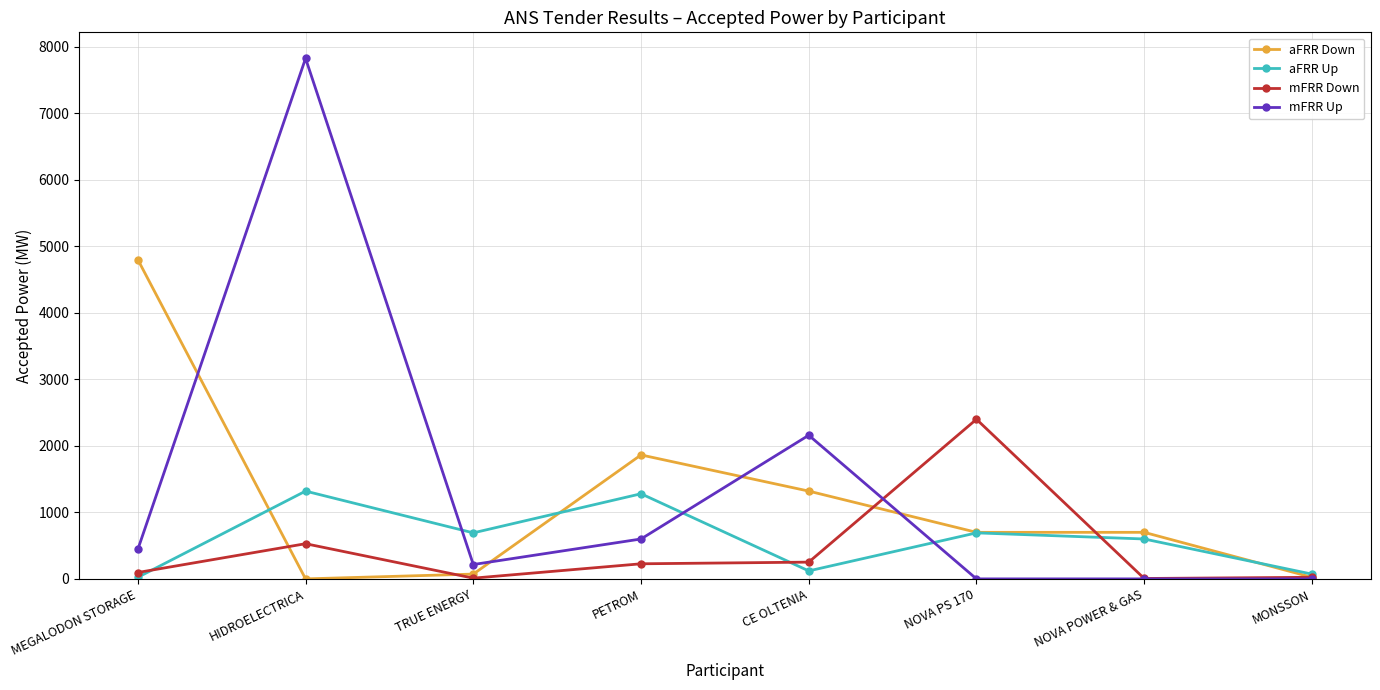

Rank the series by their maximum value, from lowest to highest.

aFRR Up, mFRR Down, aFRR Down, mFRR Up